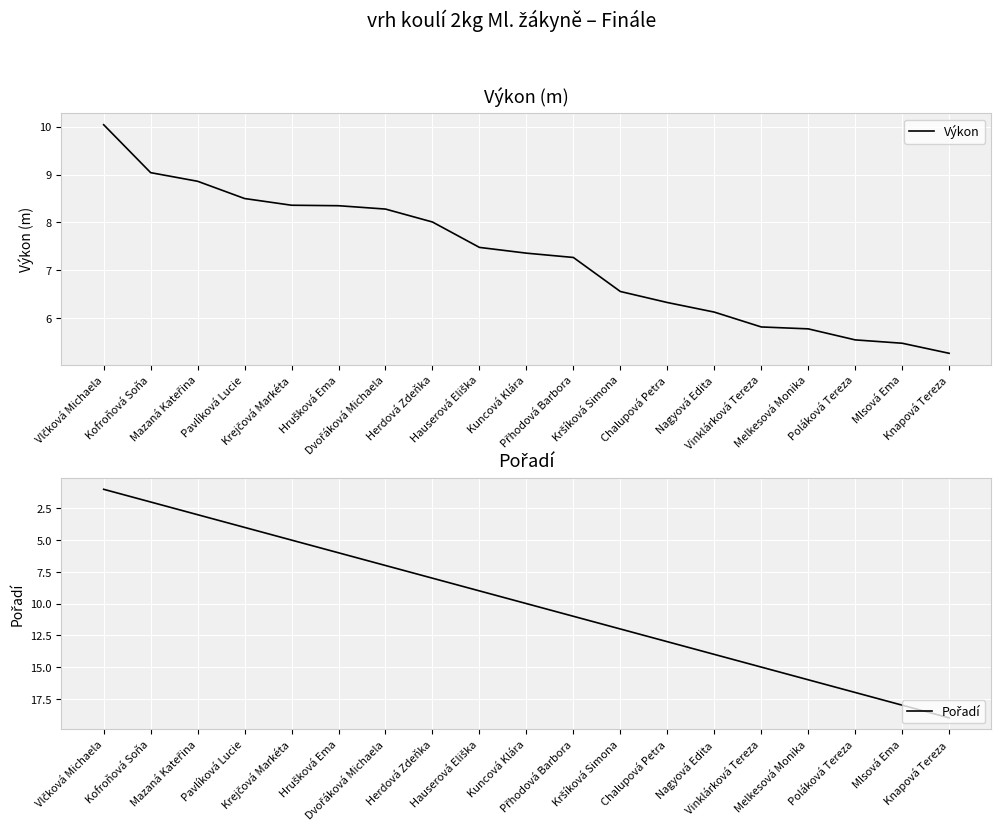

Reading left to right, transcribe all the data shown in this chart.

Výkon: Vlčková Michaela=10.0	Kofroňová Soňa=9.0	Mazaná Kateřina=8.9	Pavlíková Lucie=8.5	Krejčová Markéta=8.4	Hrušková Ema=8.3	Dvořáková Michaela=8.3	Herdová Zdeňka=8.0	Hauserová Eliška=7.5	Kuncová Klára=7.4	Přhodová Barbora=7.3	Kršíková Simona=6.6	Chalupová Petra=6.3	Nagyová Edita=6.1	Vinklárková Tereza=5.8	Melkesová Monika=5.8	Poláková Tereza=5.5	Mlsová Ema=5.5	Knapová Tereza=5.3
Pořadí: Vlčková Michaela=1.0	Kofroňová Soňa=2.0	Mazaná Kateřina=3.0	Pavlíková Lucie=4.0	Krejčová Markéta=5.0	Hrušková Ema=6.0	Dvořáková Michaela=7.0	Herdová Zdeňka=8.0	Hauserová Eliška=9.0	Kuncová Klára=10.0	Přhodová Barbora=11.0	Kršíková Simona=12.0	Chalupová Petra=13.0	Nagyová Edita=14.0	Vinklárková Tereza=15.0	Melkesová Monika=16.0	Poláková Tereza=17.0	Mlsová Ema=18.0	Knapová Tereza=19.0